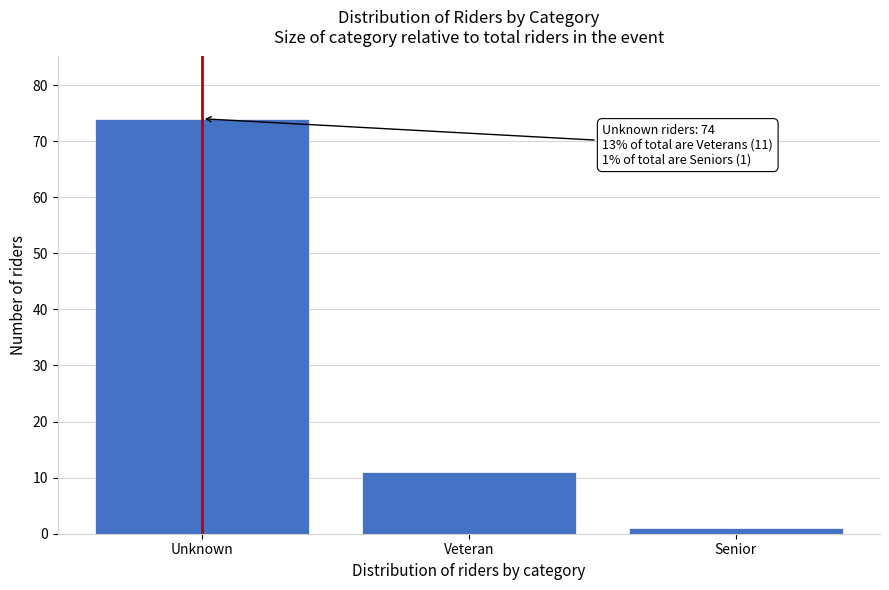

Reading right to left, list all the values displayed in this chart.

Senior=1	Veteran=11	Unknown=74